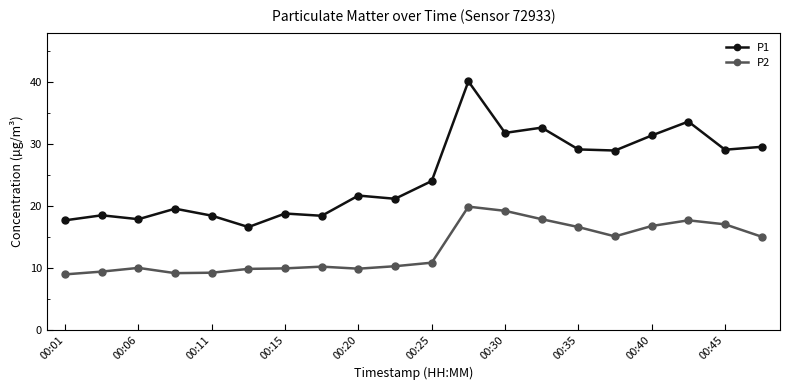

True or false: P2 has more than 0 interior local peaks.

True